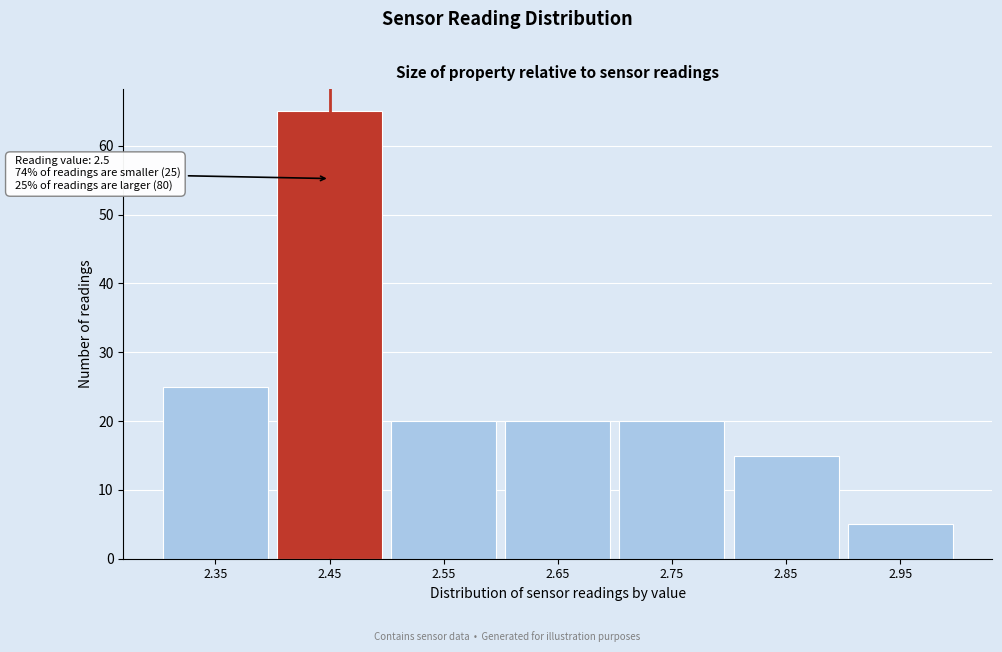

Reading left to right, list all the values displayed in this chart.

2.35=25	2.45=65	2.55=20	2.65=20	2.75=20	2.85=15	2.95=5